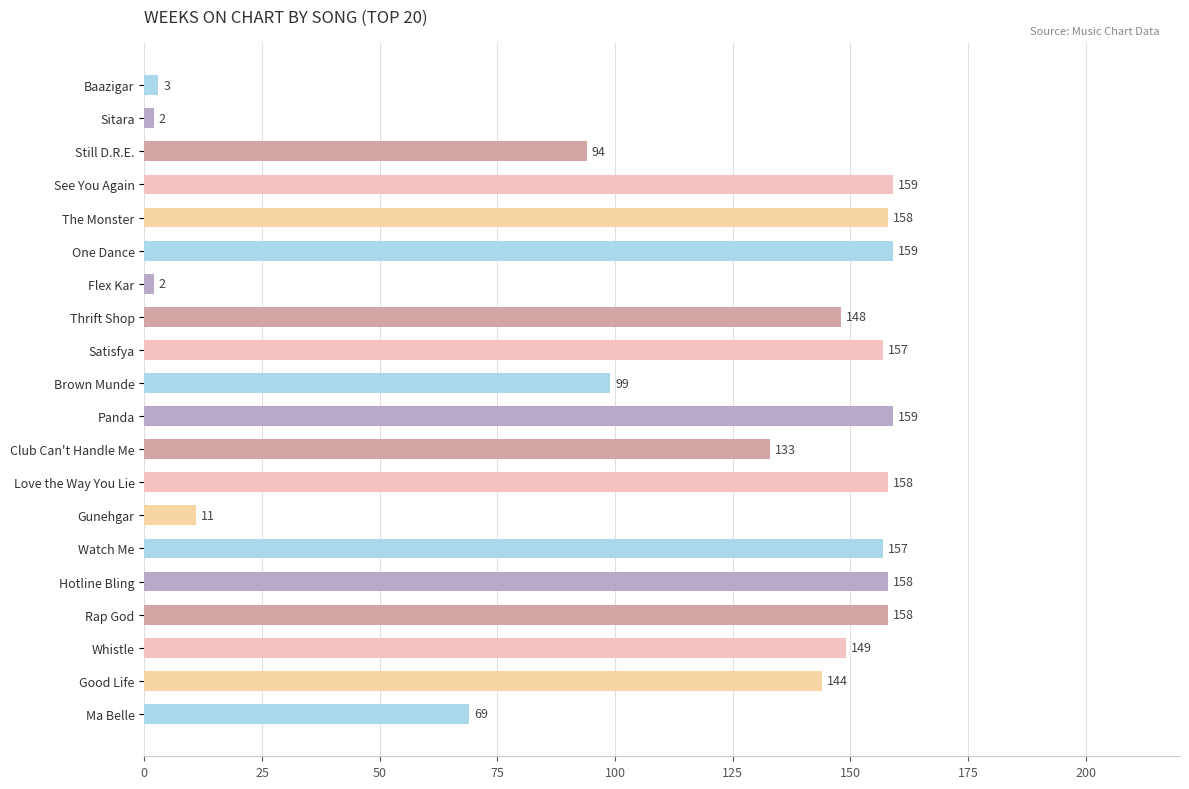

What is the label of the 9th bar from the bottom?

Club Can't Handle Me